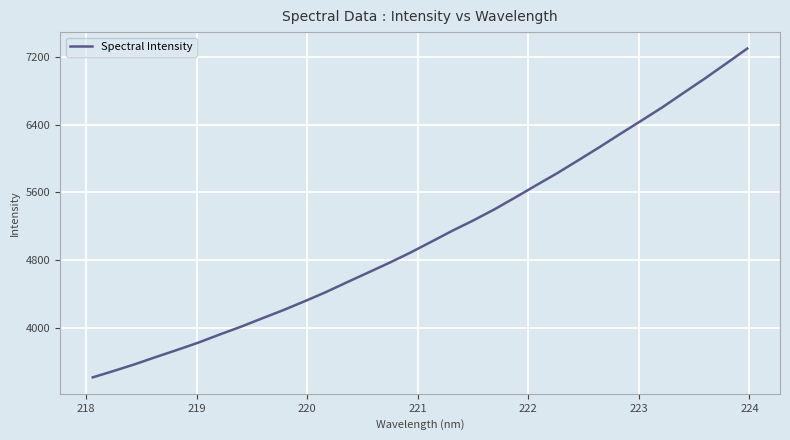

What is the minimum value shown in the chart?

3411.6